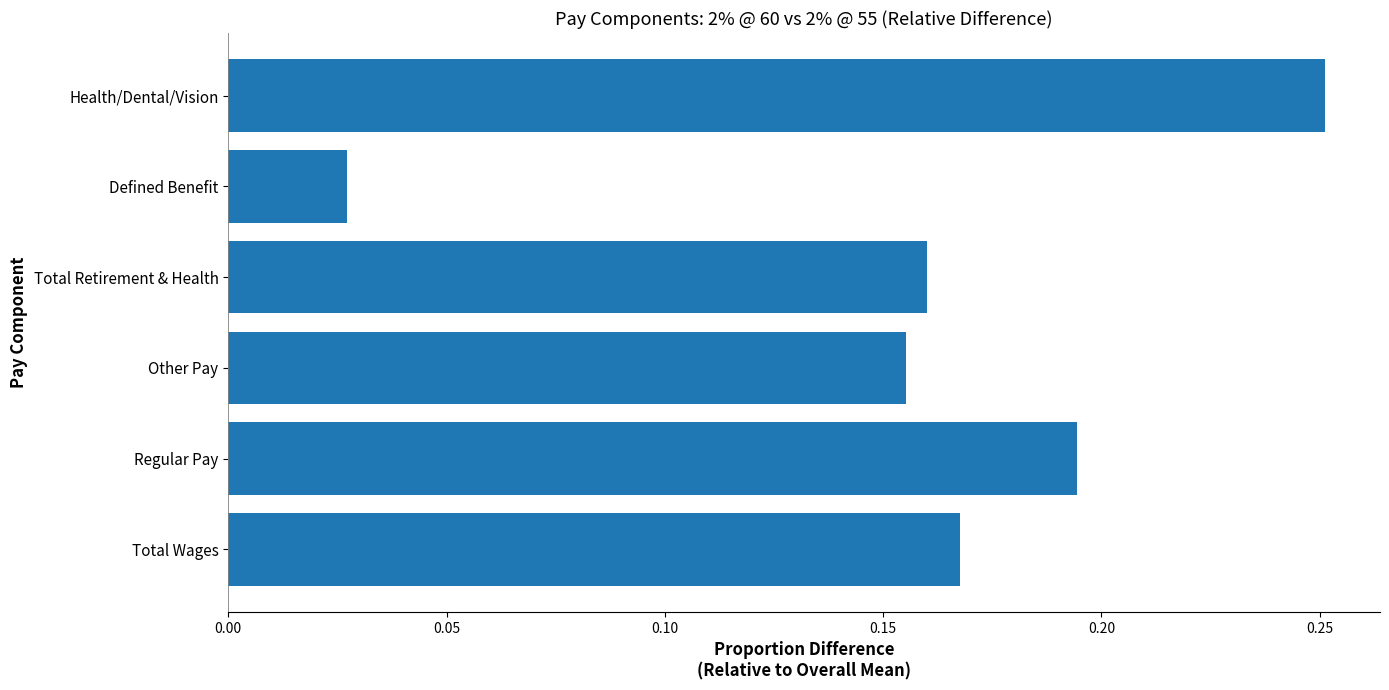

Which has a higher value, Total Wages or Defined Benefit?

Total Wages